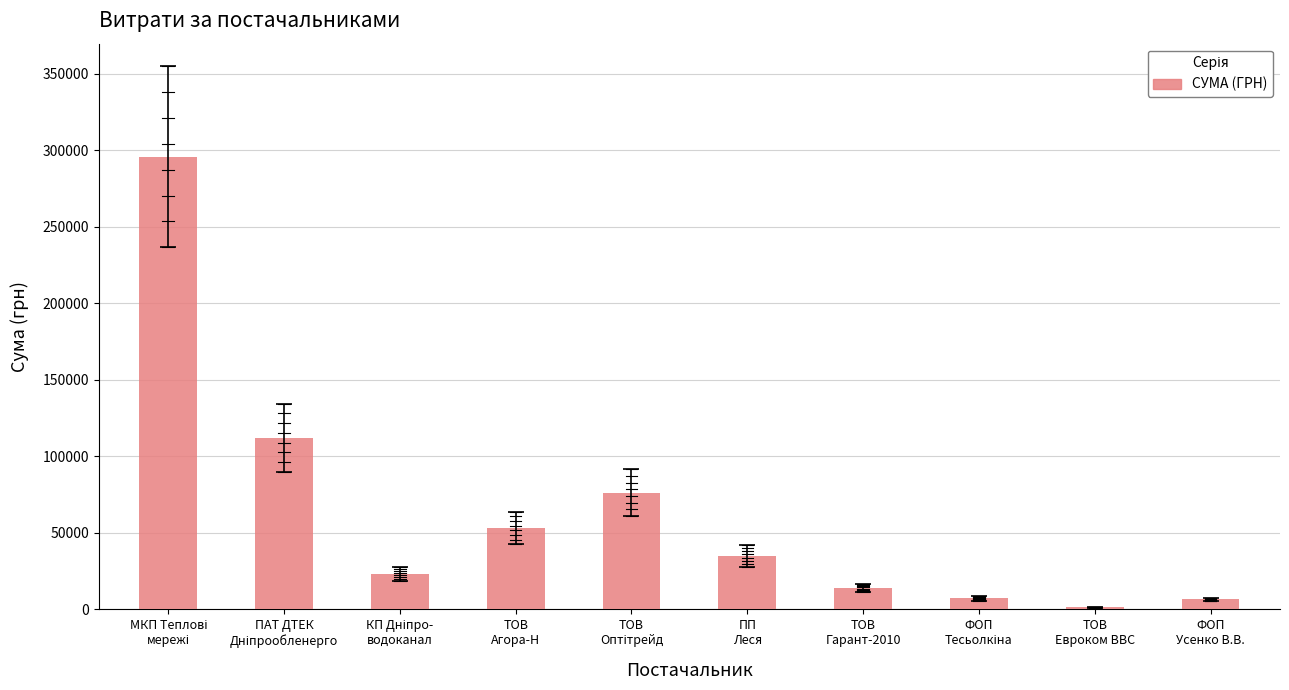

What is the maximum value shown in the chart?

295638.6